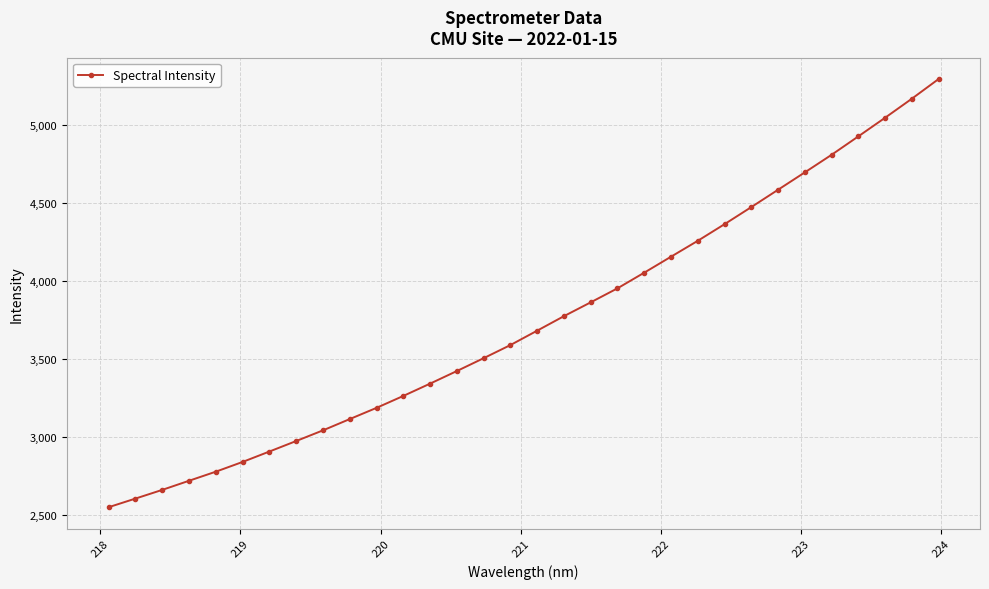

What is the maximum value shown in the chart?

5293.1